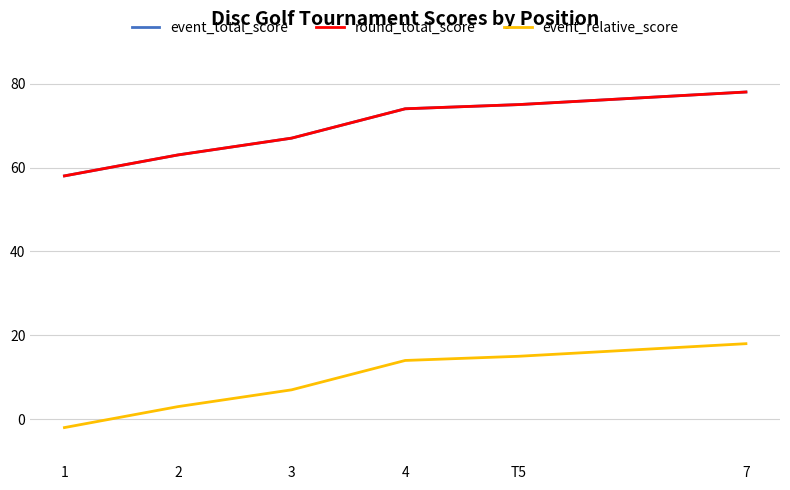

Reading left to right, what are all the values shown in this chart?

event_total_score: 58	63	67	74	75	75	78
round_total_score: 58	63	67	74	75	75	78
event_relative_score: -2	3	7	14	15	15	18